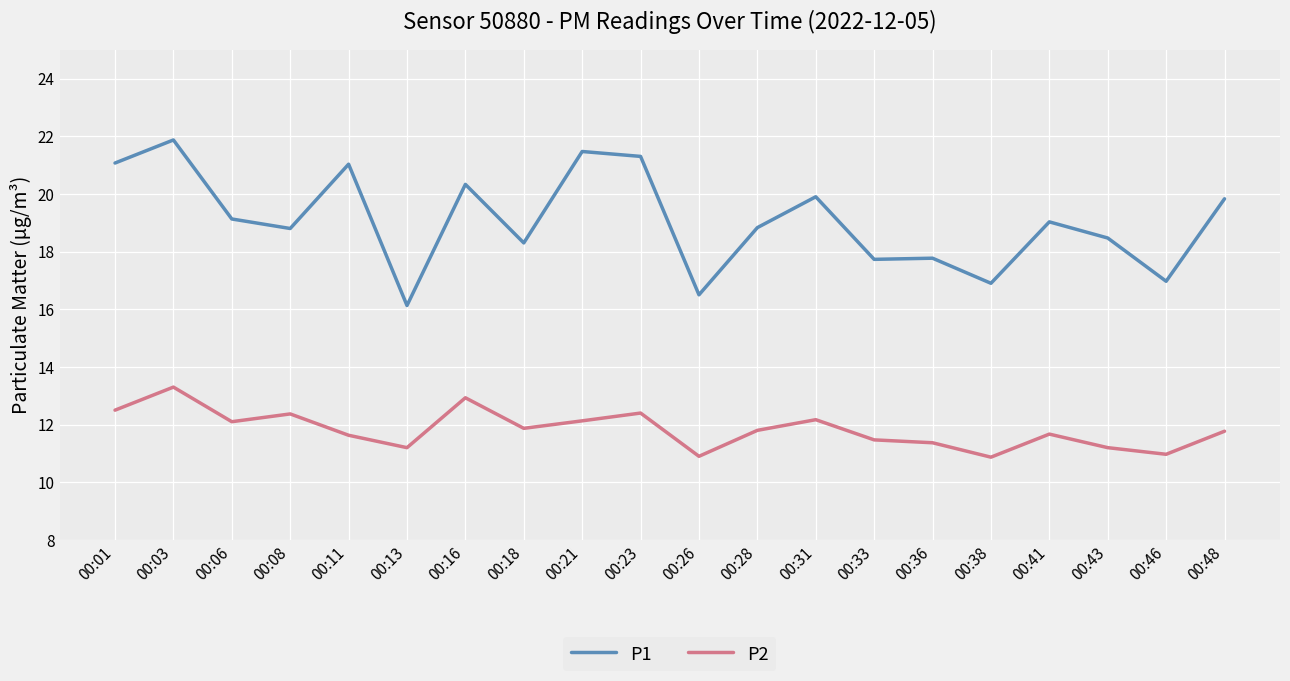

List the series in order of their peak value, highest first.

P1, P2